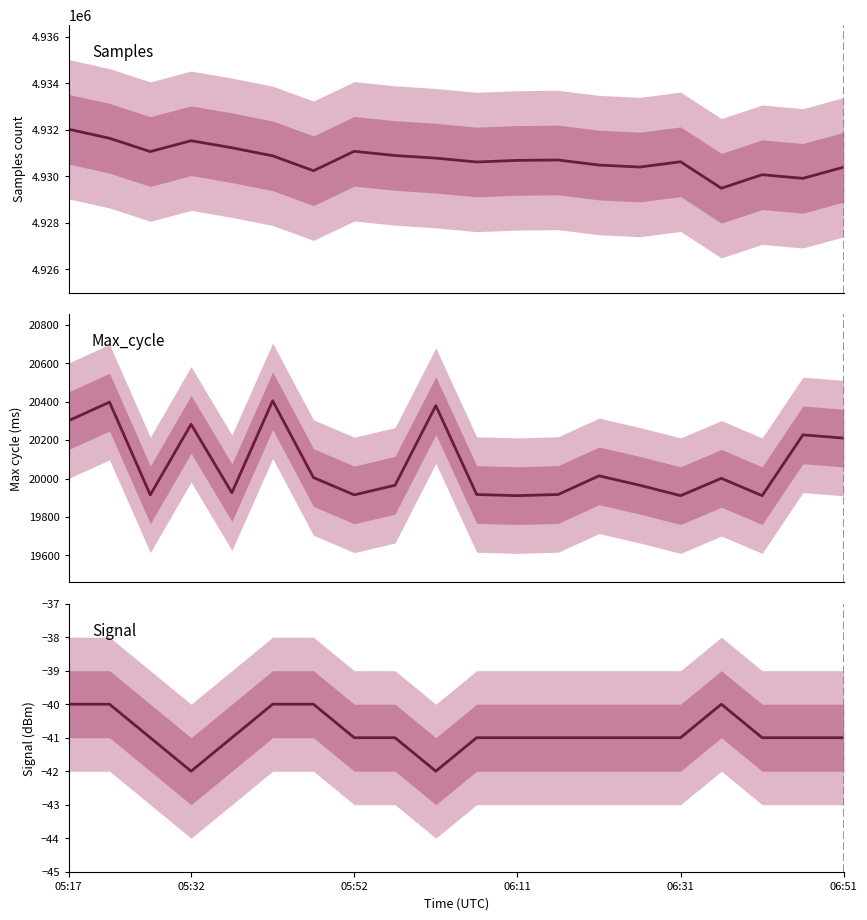

Is the value of Samples at 05:52 greater than the value of Max_cycle at 19?

Yes